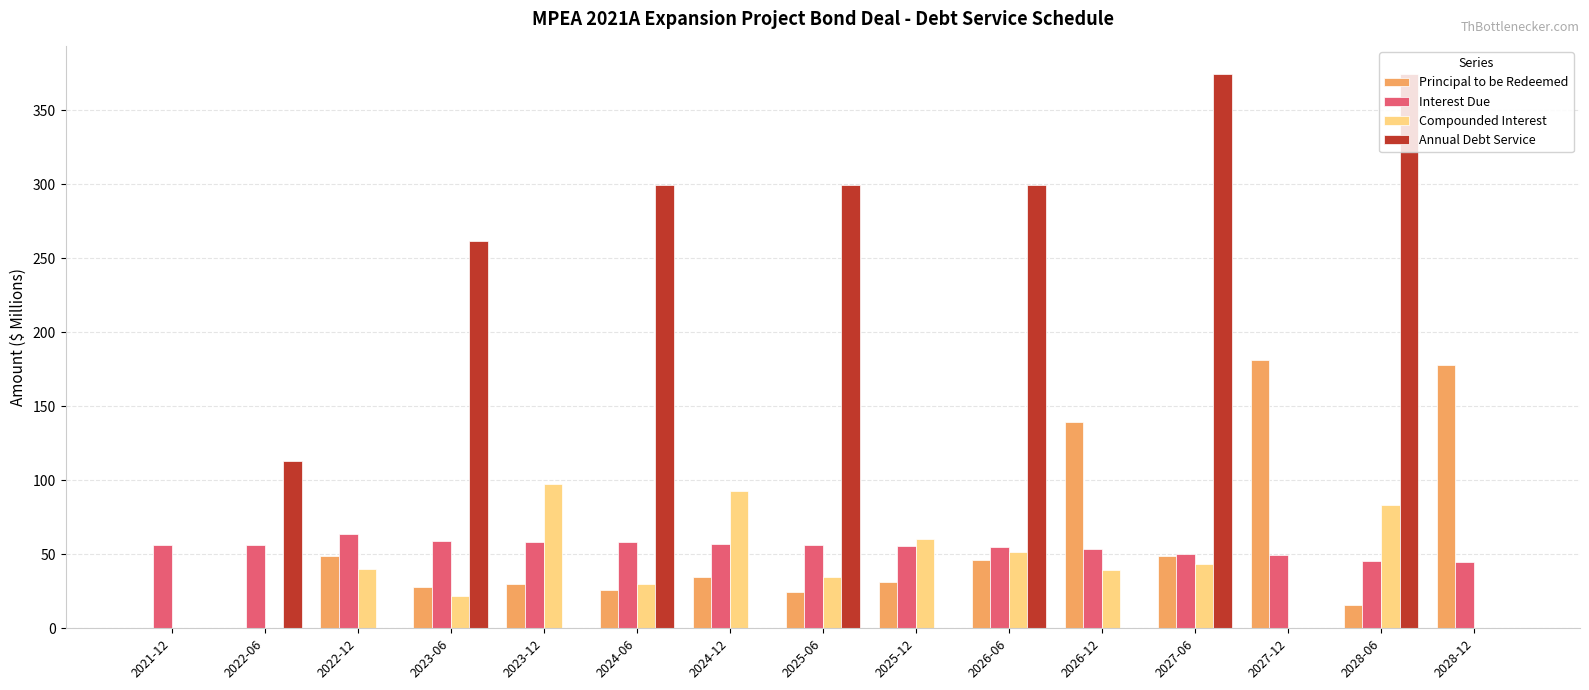

Count the number of categories in the chart.

15